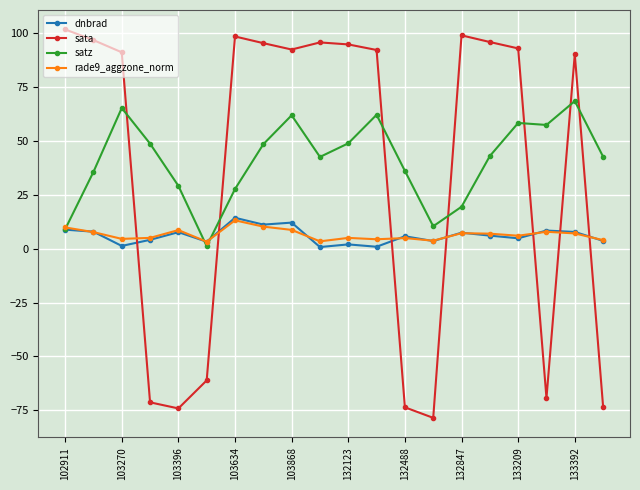

How many times do sata and dnbrad cross each other?

7